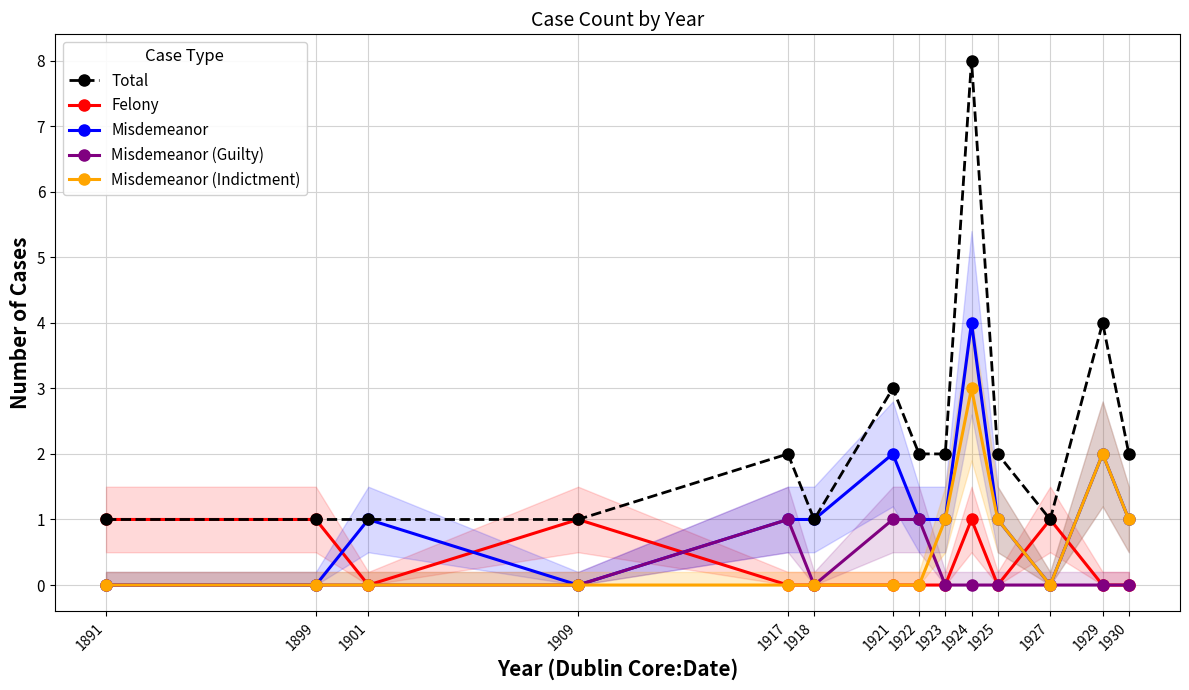

The Misdemeanor (Guilty) series shows 0 at 1923. True or false?

False